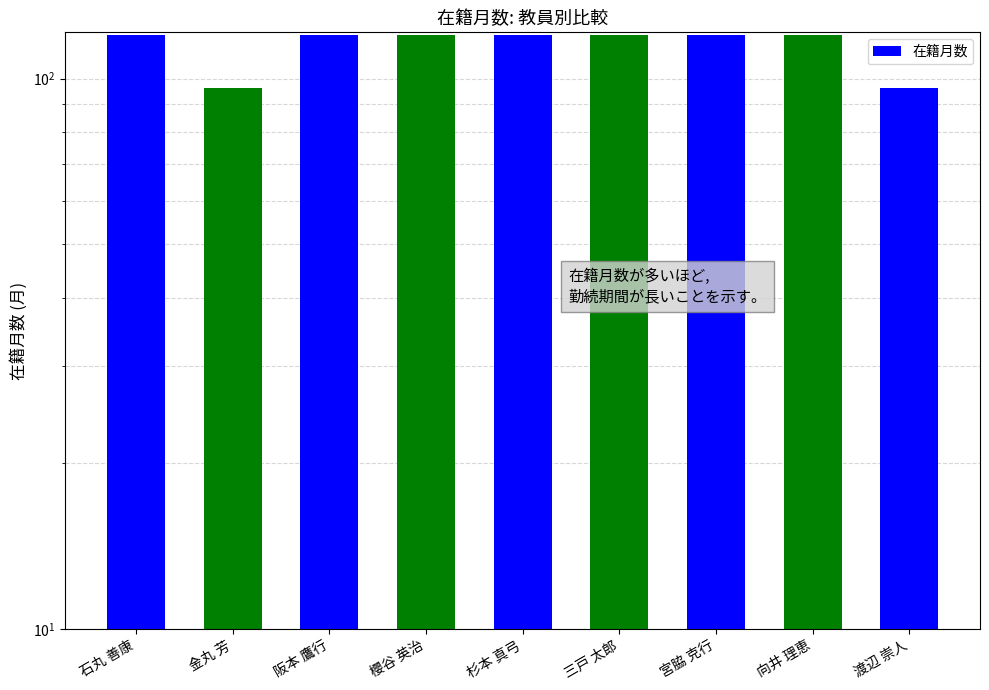

What position from the left is 櫻谷 英治?

4